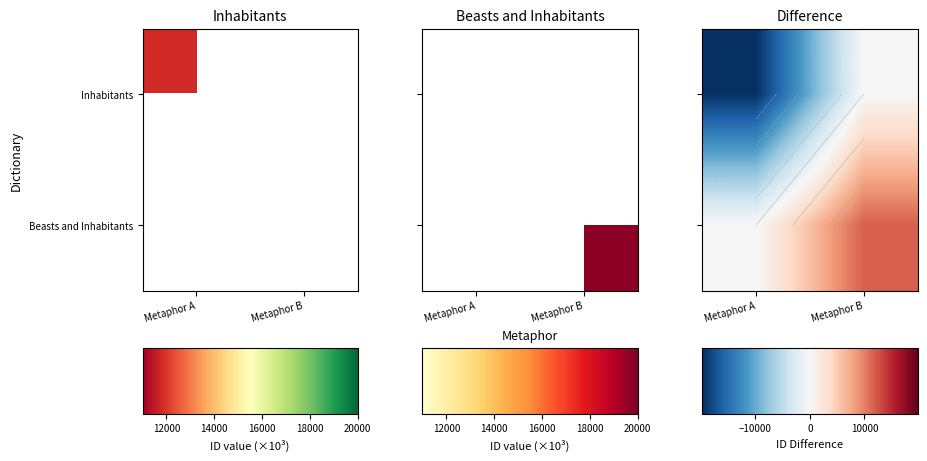

Is it true that Inhabitants equals -34324 at Metaphor A?

False